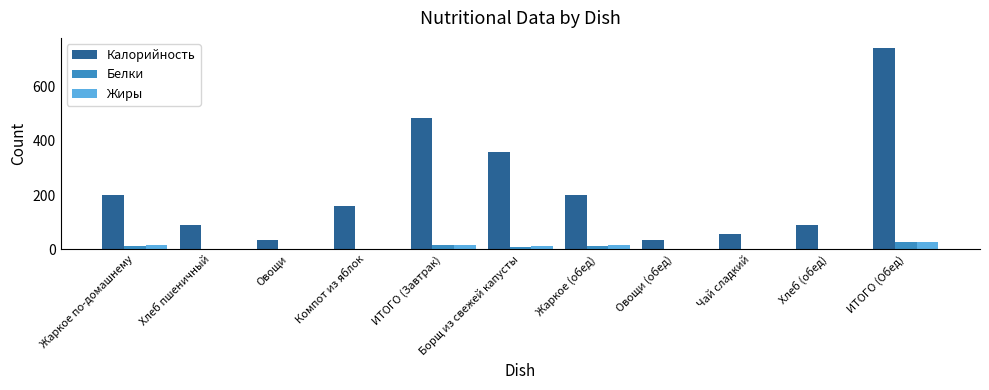

The Калорийность series shows 73.2 at Жаркое (обед). True or false?

False